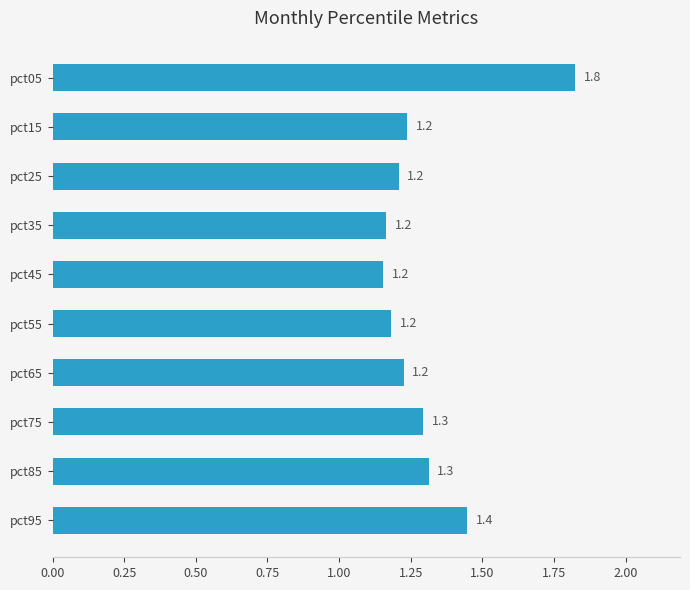

Does the chart contain any negative values?

No